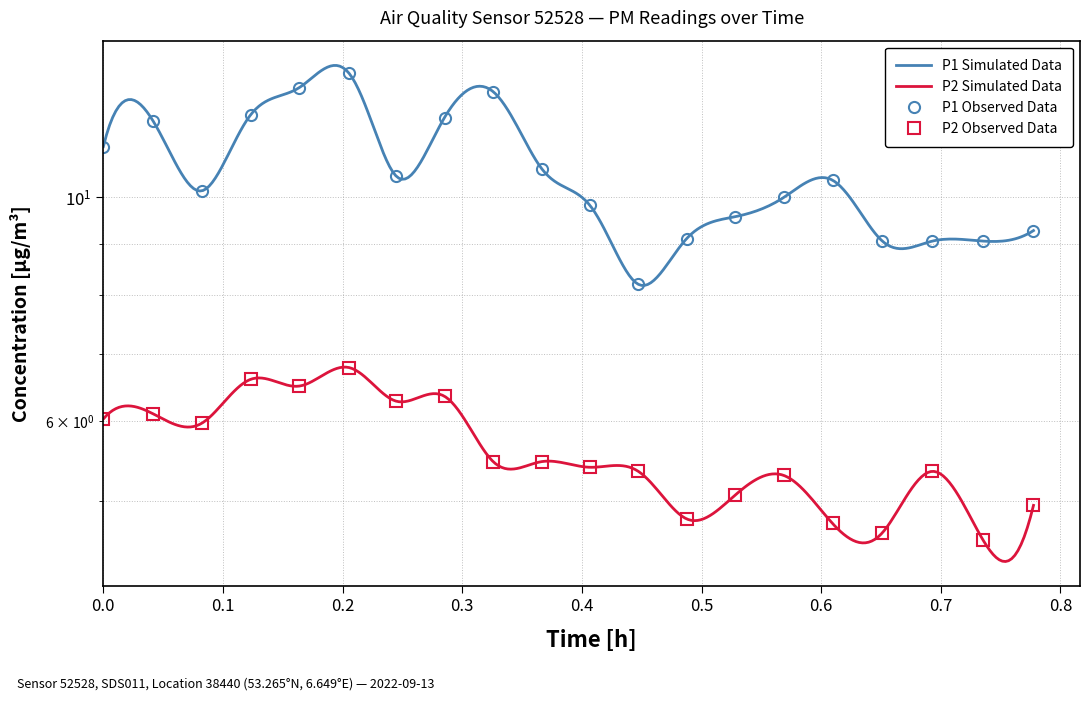

True or false: P1 has a value of 6.3 at 0.8.

False